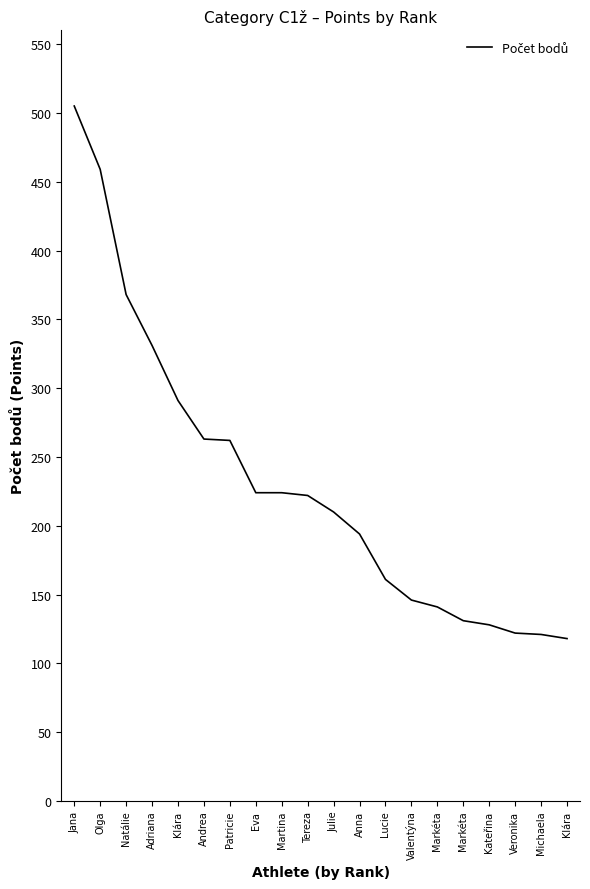

How many values are below 222?

10